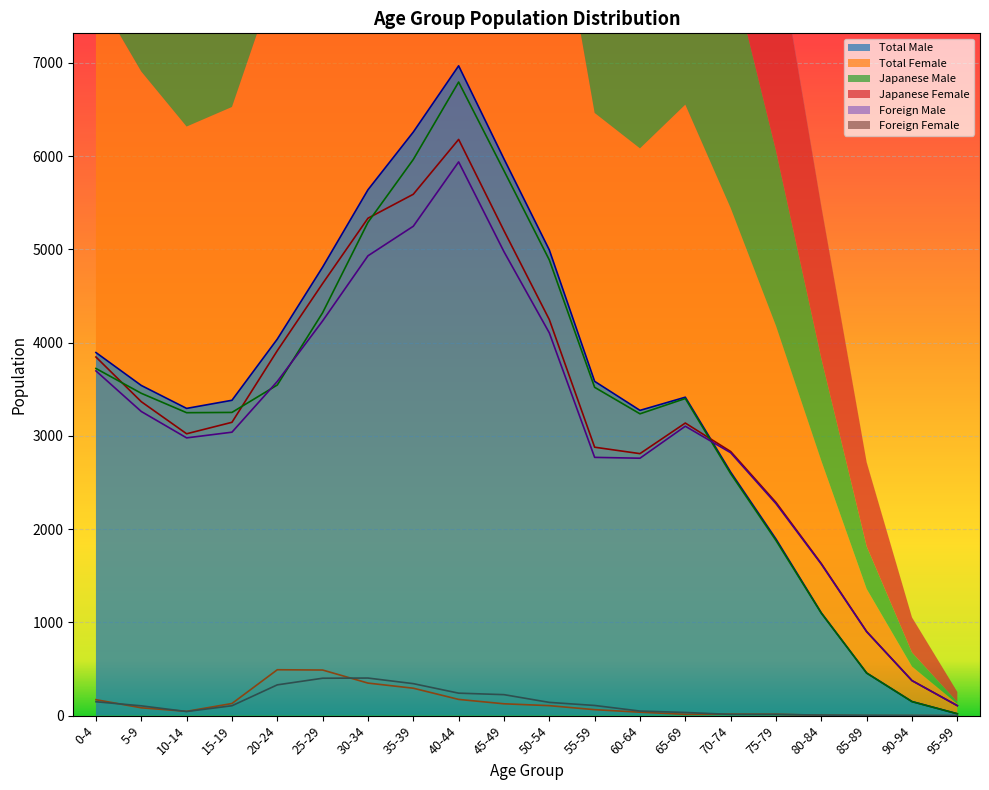

What is the average value of the Total Female series?

3271